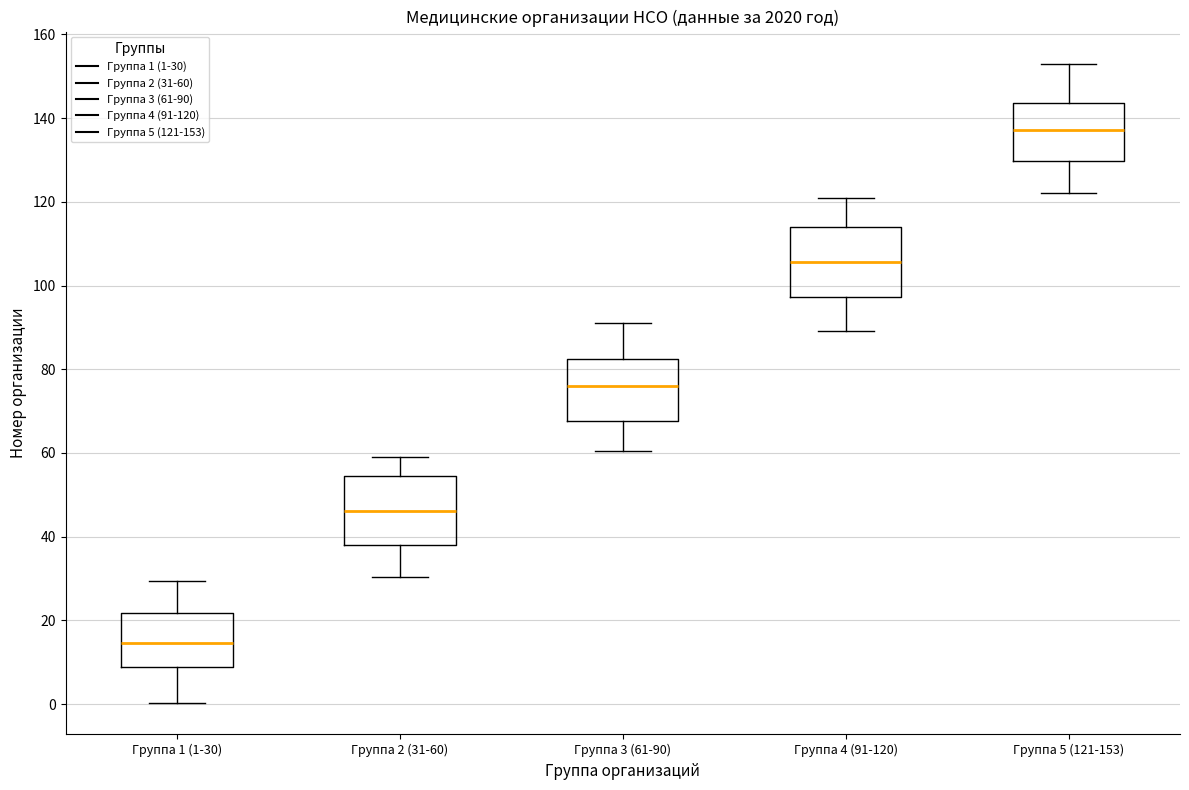

Reading left to right, transcribe this box plot: for each box, give where its median line is, the range the box spans, and where its two whiskers end, as read against the y-axis. The values are not printed on the chart, so give them approximately, as read against the axis.

Группа 1 (1-30): median 14, box 8 to 22, whiskers 0 to 30
Группа 2 (31-60): median 46, box 38 to 54, whiskers 30 to 60
Группа 3 (61-90): median 76, box 68 to 82, whiskers 60 to 90
Группа 4 (91-120): median 106, box 98 to 114, whiskers 90 to 120
Группа 5 (121-153): median 138, box 130 to 144, whiskers 122 to 154